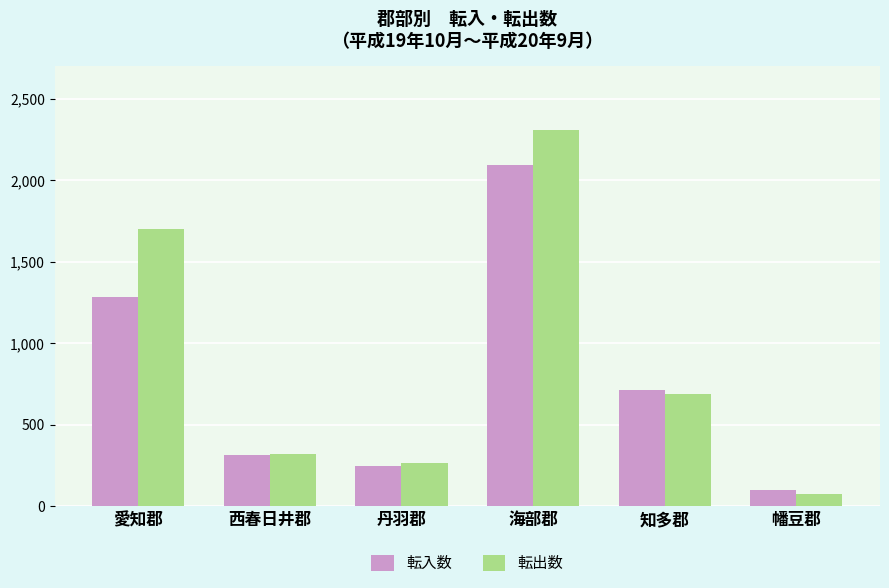

What is the difference between the maximum and minimum values in the 転入数 series?

1998